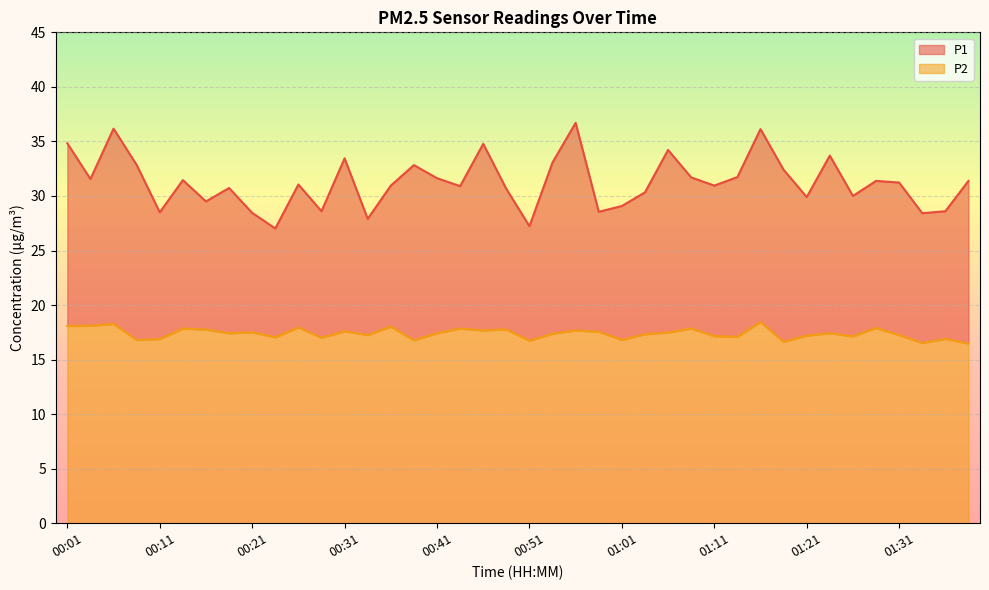

True or false: P1 has more than 2 points higher than both neighbors.

True